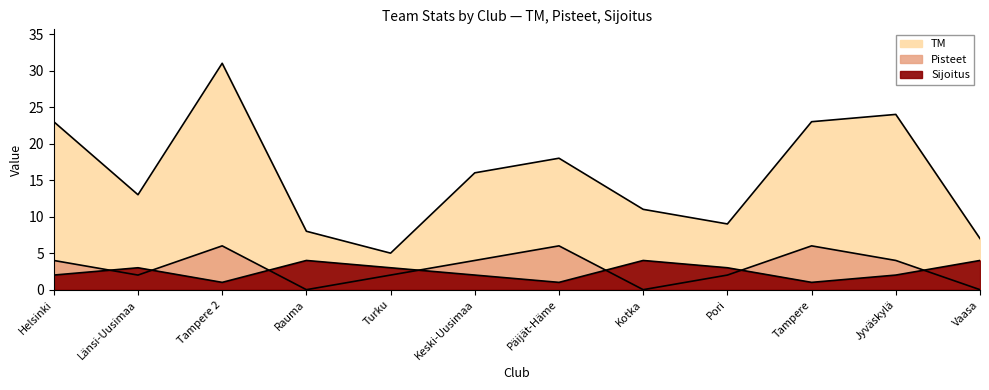

List the series in order of their peak value, lowest first.

Sijoitus, Pisteet, TM